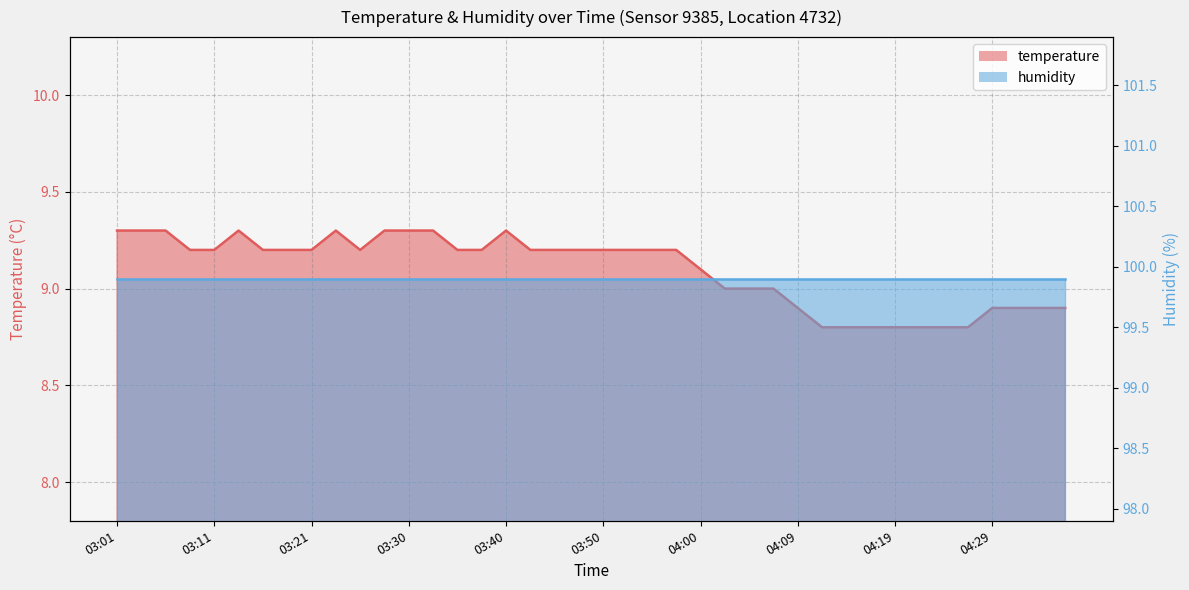

How many values are between 8 and 9?

15